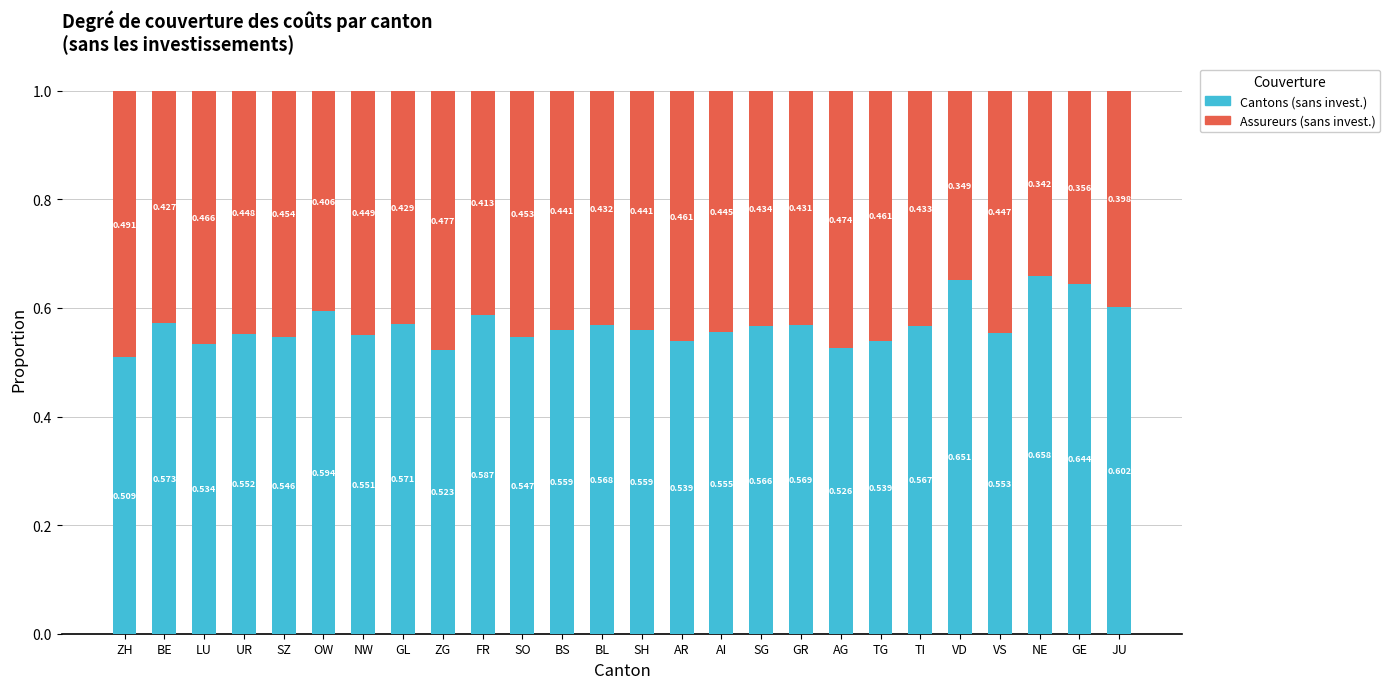

At which label does Cantons (sans invest.) reach its peak?

NE